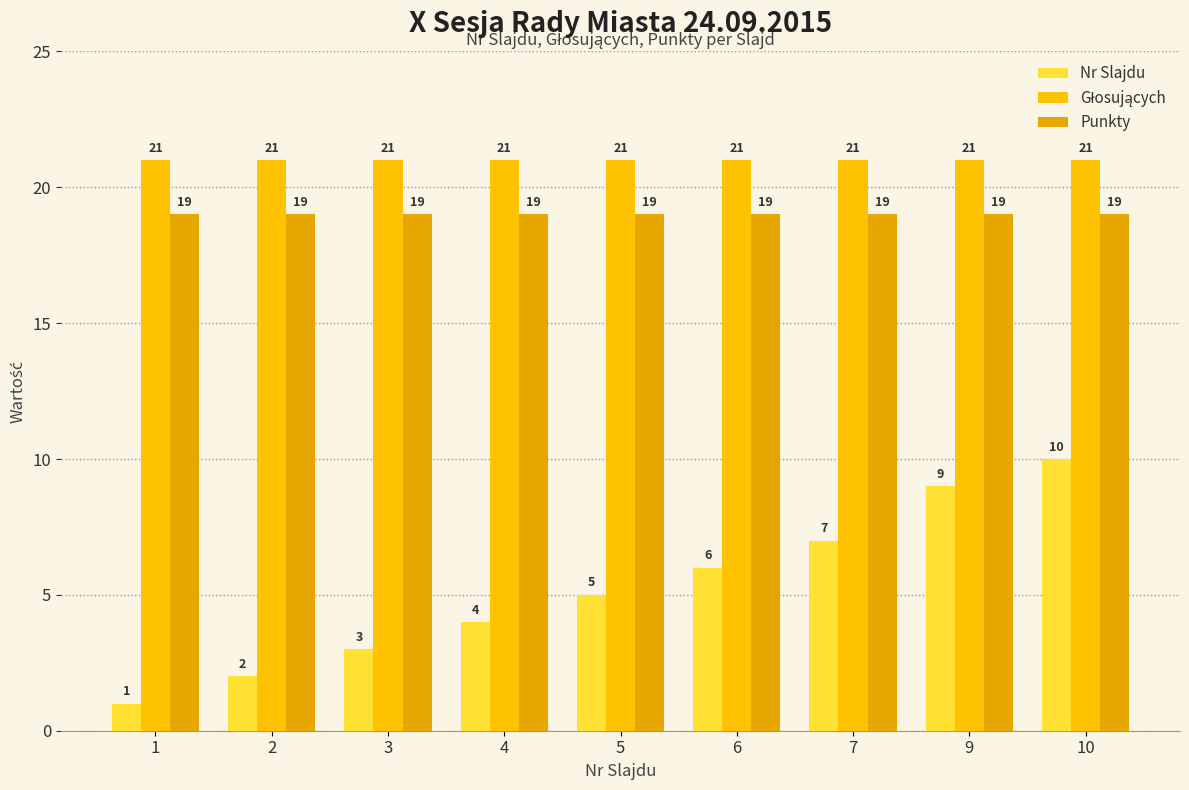

How many groups of bars are there?

9